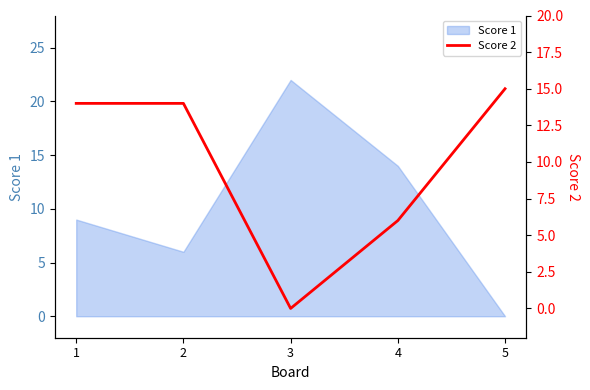

List the labels in order of Score 1 value, smallest first.

5, 2, 1, 4, 3